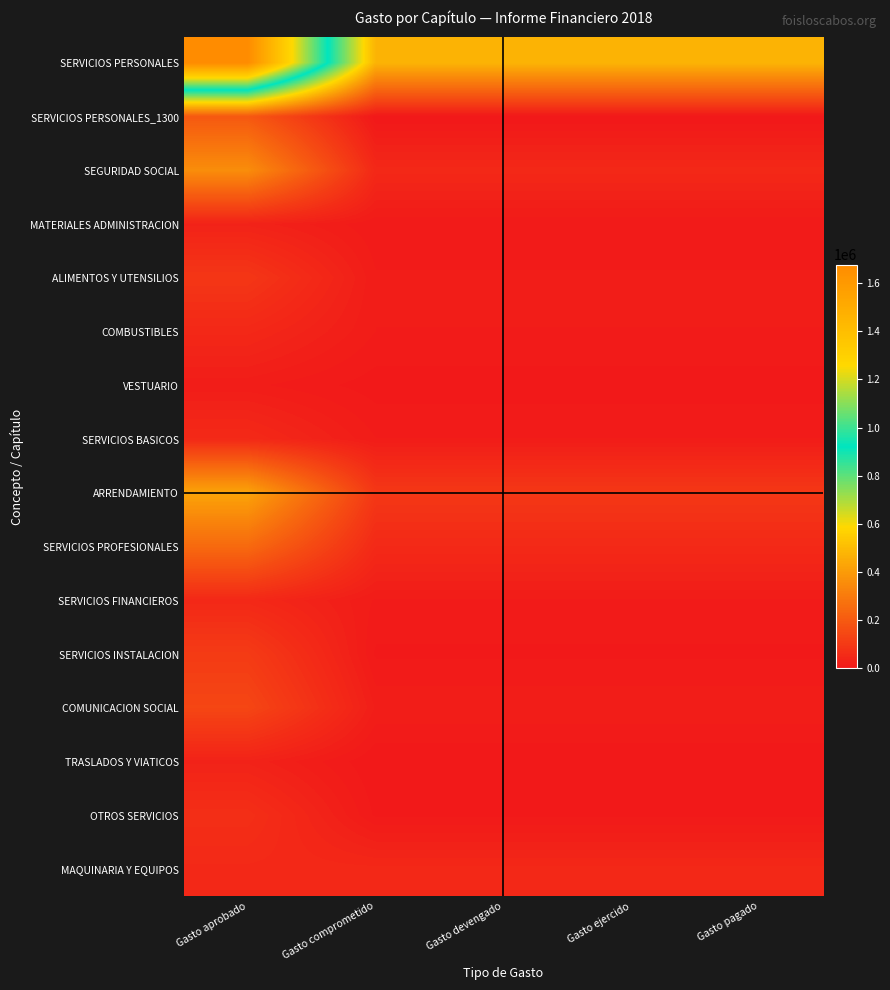

What is the greatest value displayed?

1676660